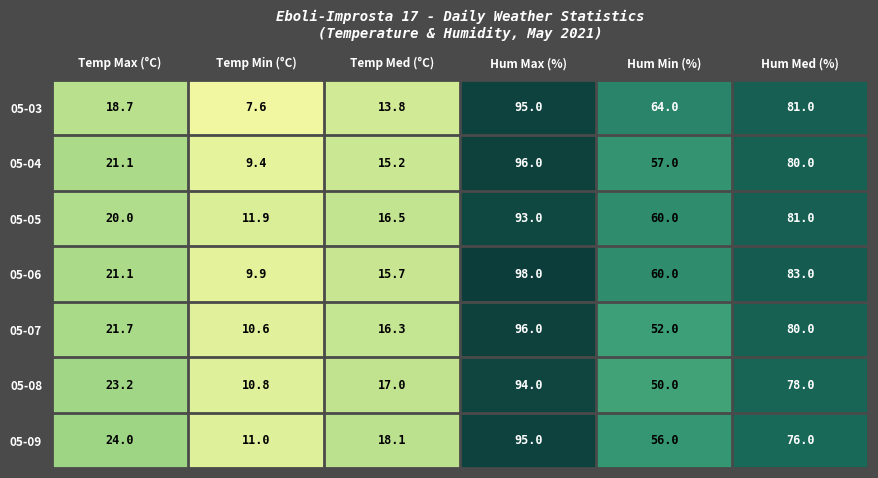

Where does the 05-06 series first go above 60?

Hum Max (%)